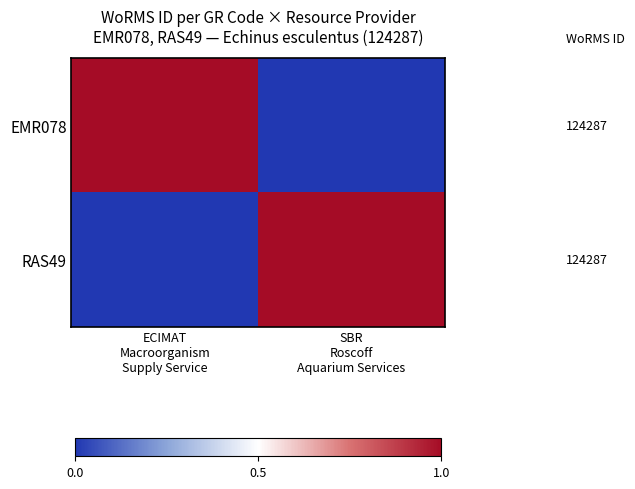

At how many categories does at least one series exceed 0?

2